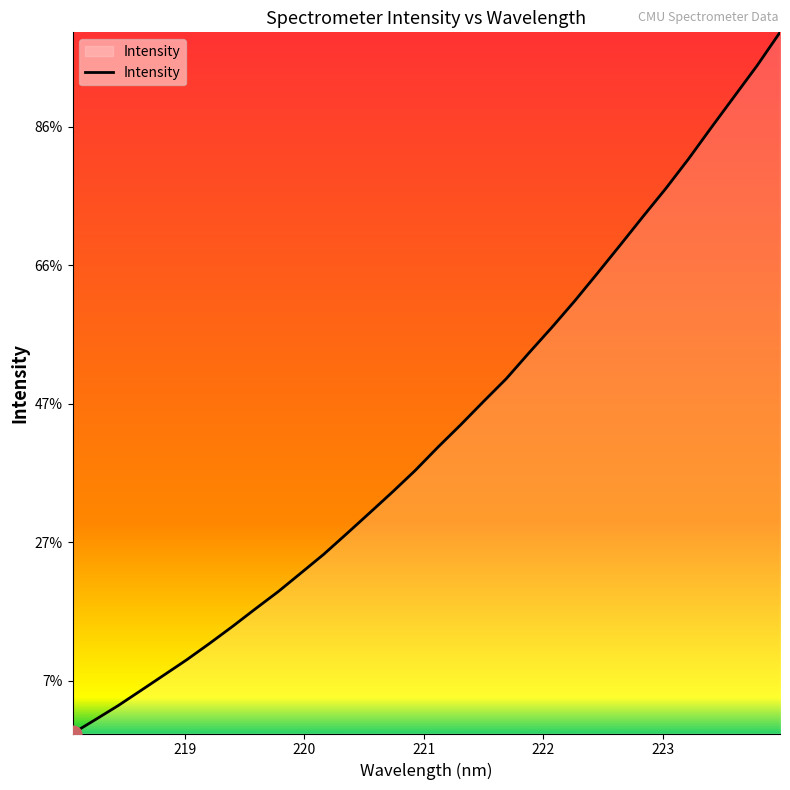

Does the chart display data point markers on the line(s)?

No